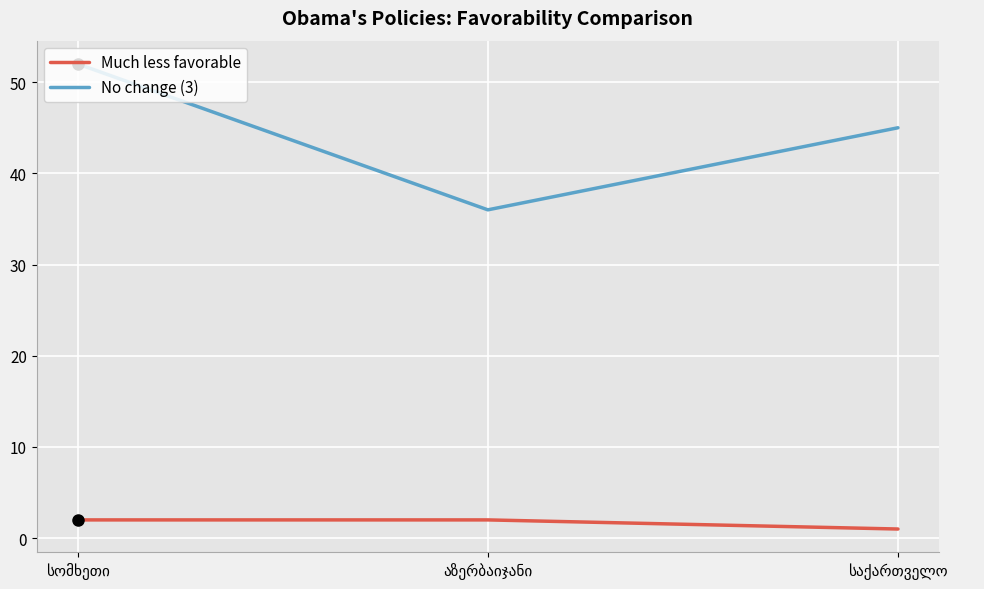

How many No change (3) values are between 36 and 52?

3